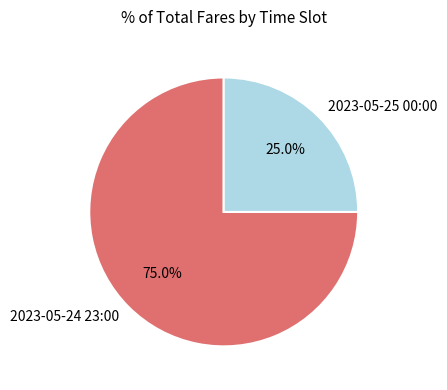

True or false: 2023-05-24 23:00 accounts for 75% of the total.

True